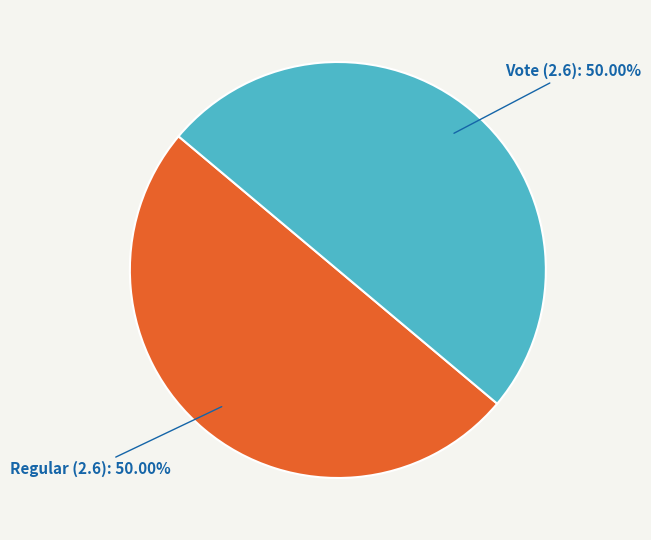

Do Vote (2.6): 50.00% and Regular (2.6): 50.00% together represent more than half of the pie?

Yes